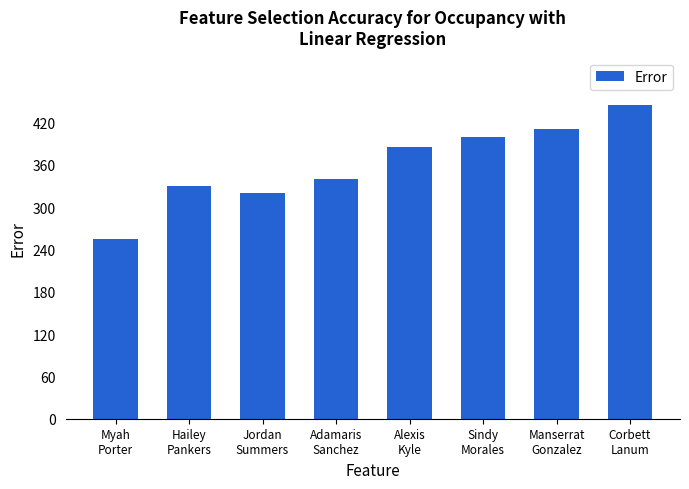

What is the label of the 2nd bar from the right?

Manserrat
Gonzalez